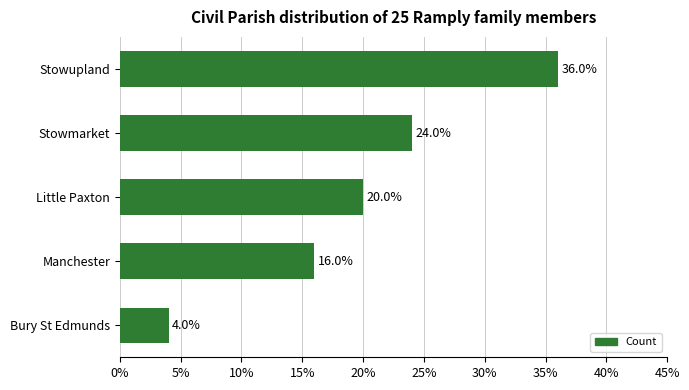

What position from the bottom is Stowmarket?

4